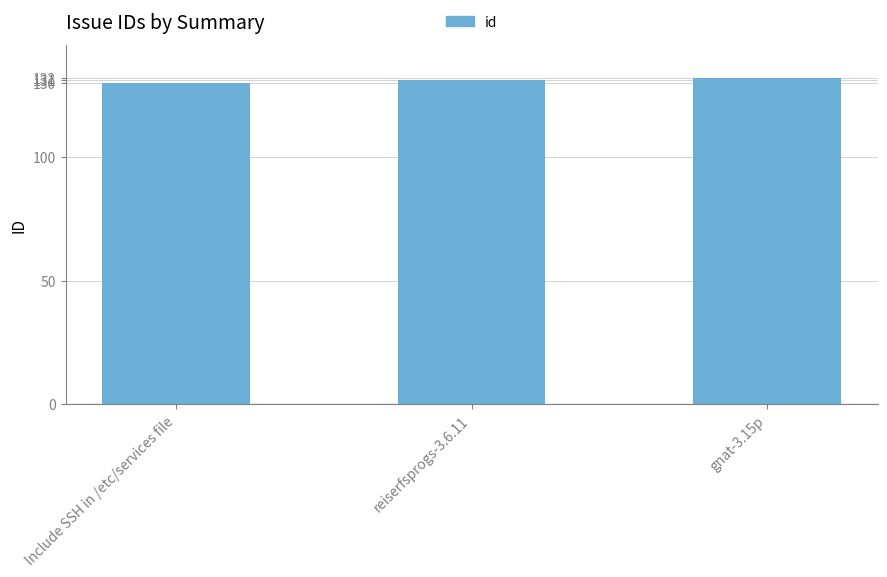

What is the minimum value shown in the chart?

130